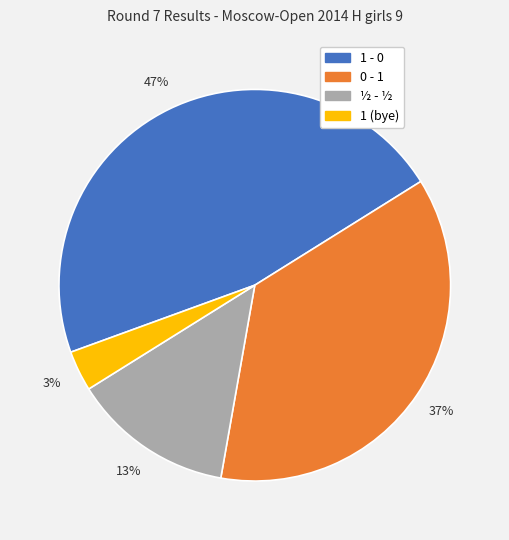

To the nearest percent, what is the average slice percentage?

25%